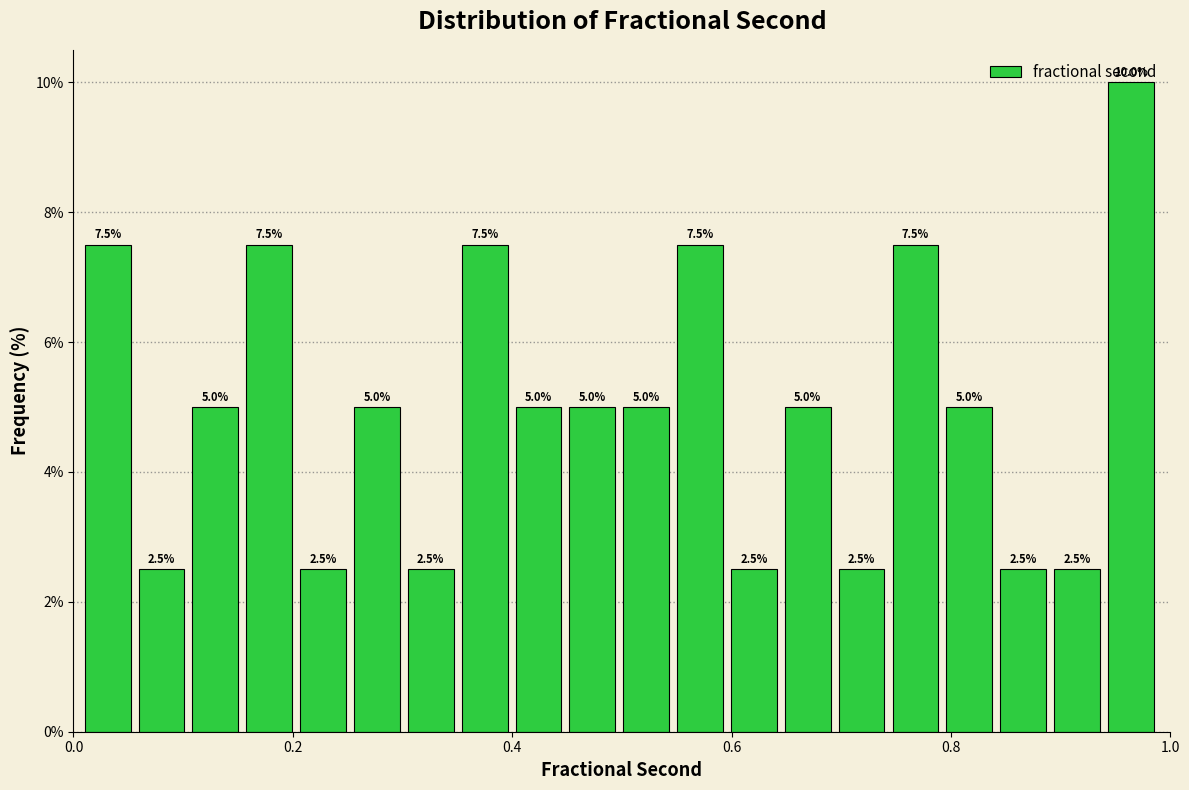

Around what value on the x-axis is the tallest bar? Give the approximate position of its centre, as read against the axis.

0.96